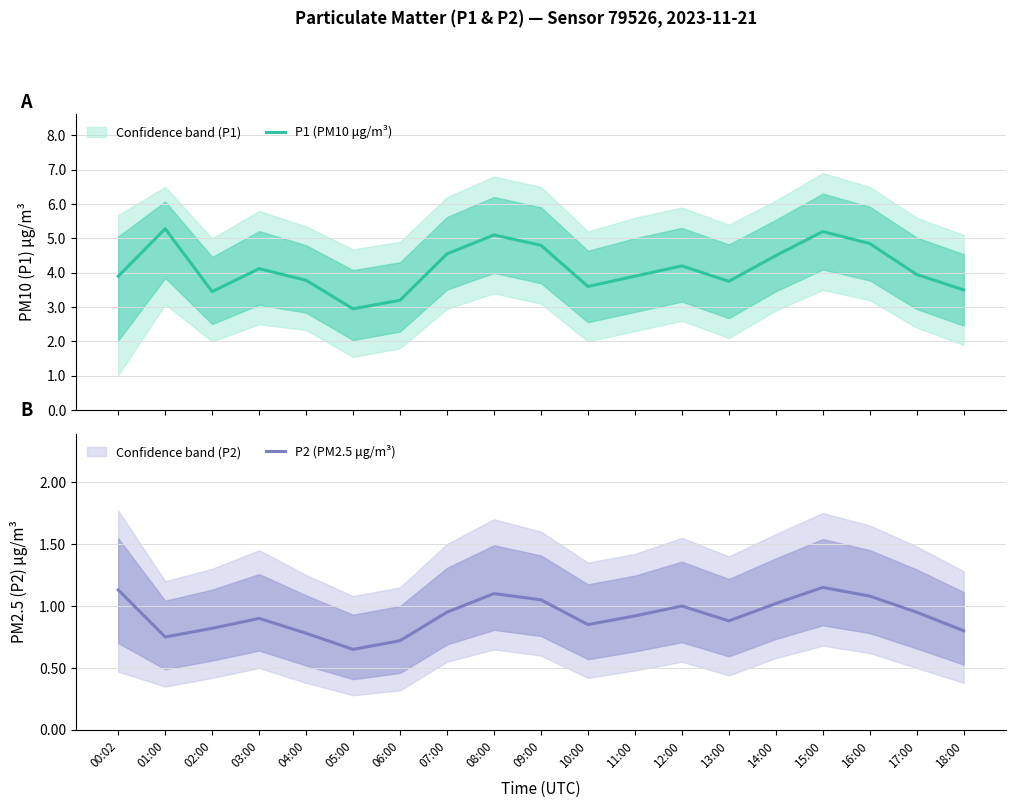

What are all the series names shown in the legend?

P1 (PM10 μg/m³), P2 (PM2.5 μg/m³)